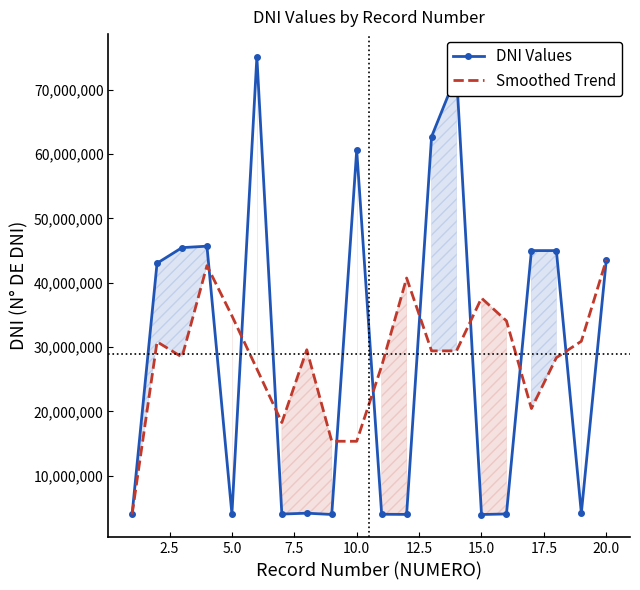

Count the number of data series in this chart.

2